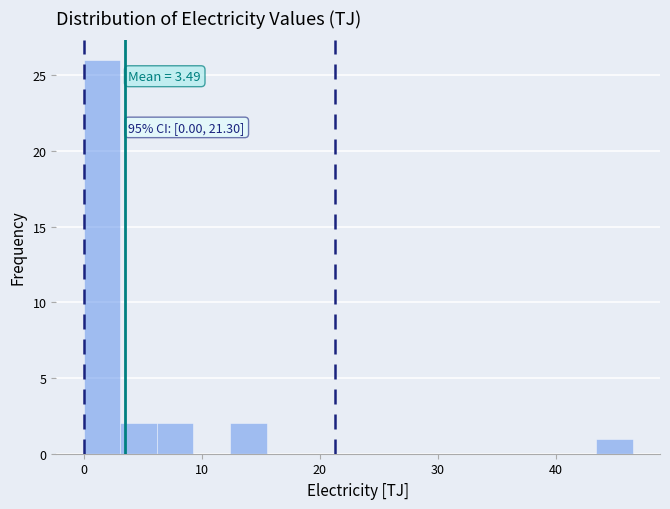

Around what value on the x-axis is the tallest bar? Give the approximate position of its centre, as read against the axis.

2